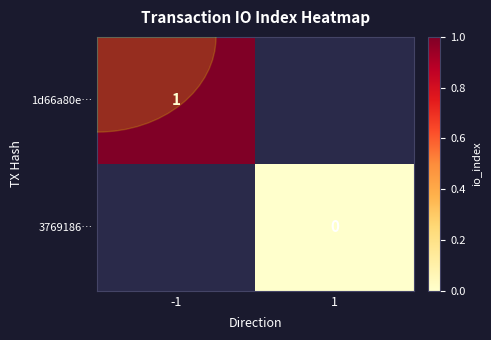

The value of 1d66a80e… at -1 is 1.7. True or false?

False